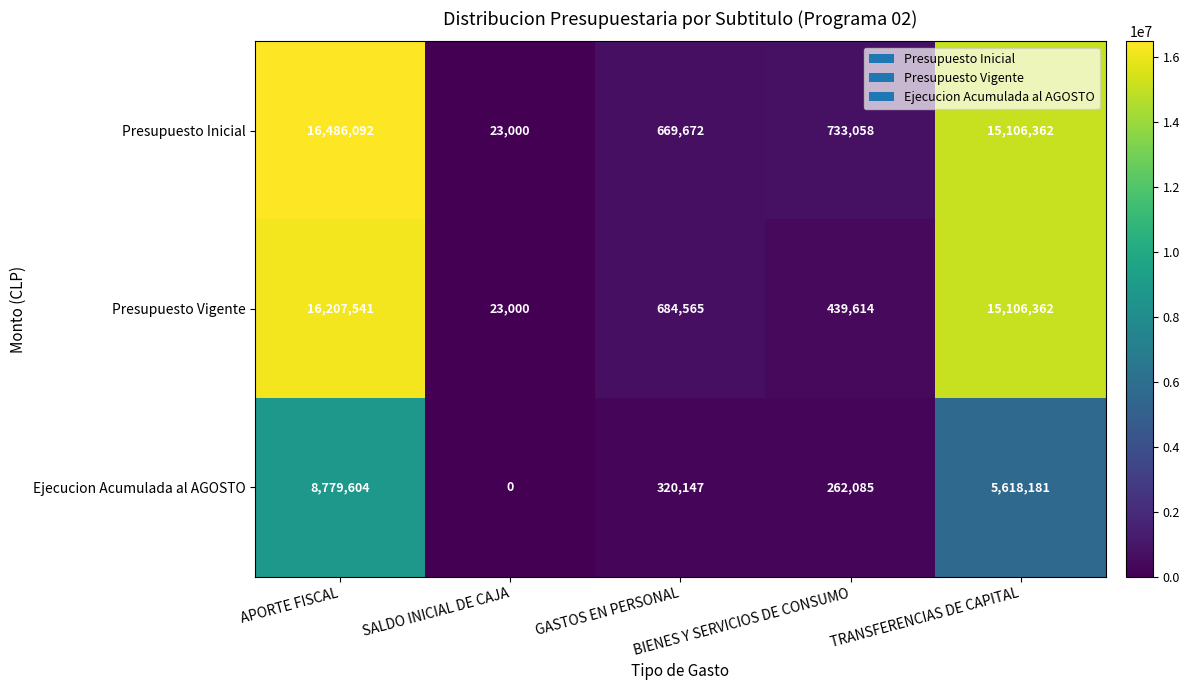

Which series has the widest spread of values?

Presupuesto Inicial